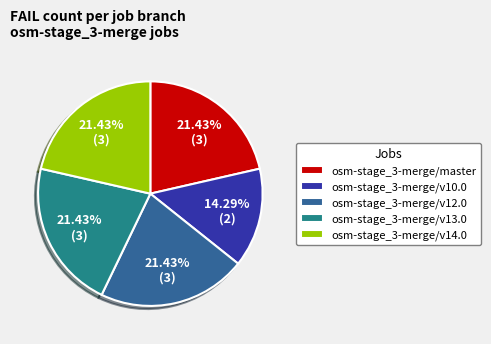

Do osm-stage_3-merge/v10.0 and osm-stage_3-merge/v13.0 together represent more than half of the pie?

No